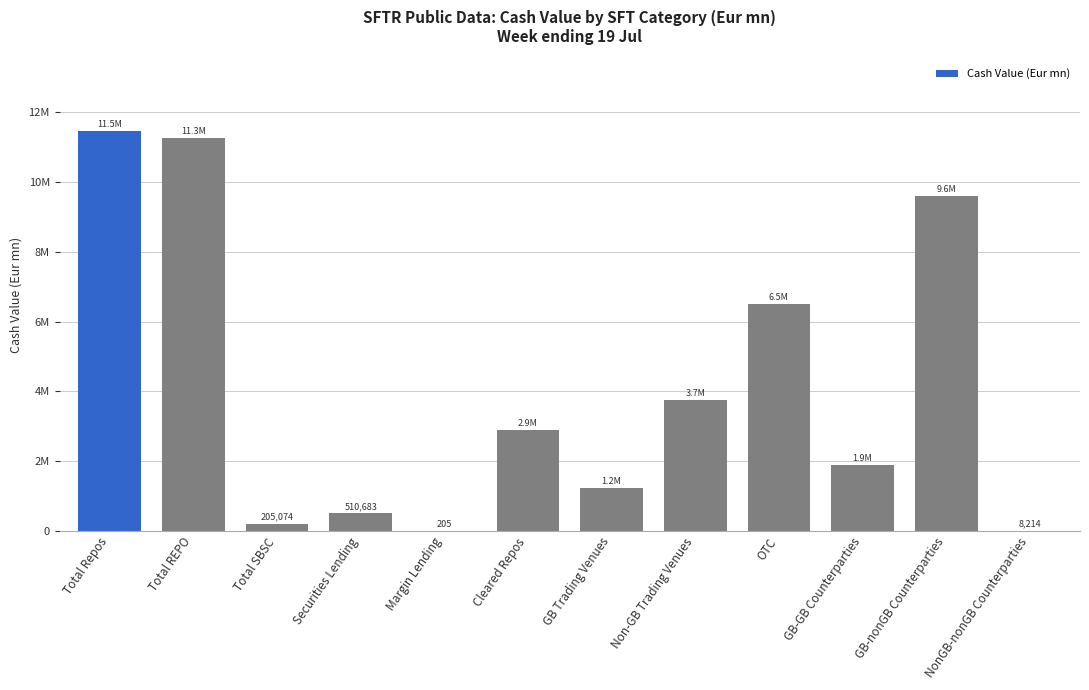

Reading left to right, list all the values displayed in this chart.

11472516.8	11267442.3	205074.5	510683.1	204.8	2895320.3	1216060.2	3740358.1	6516098.6	1873960.0	9590342.7	8214.1